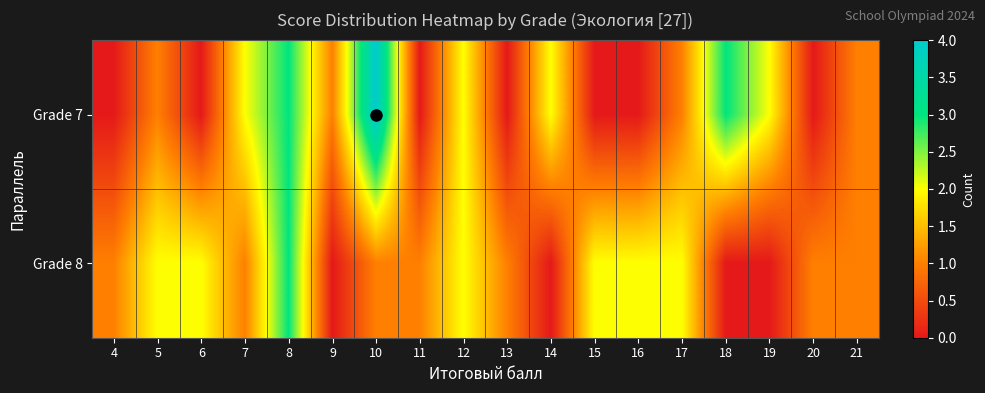

How many series are shown in this chart?

2